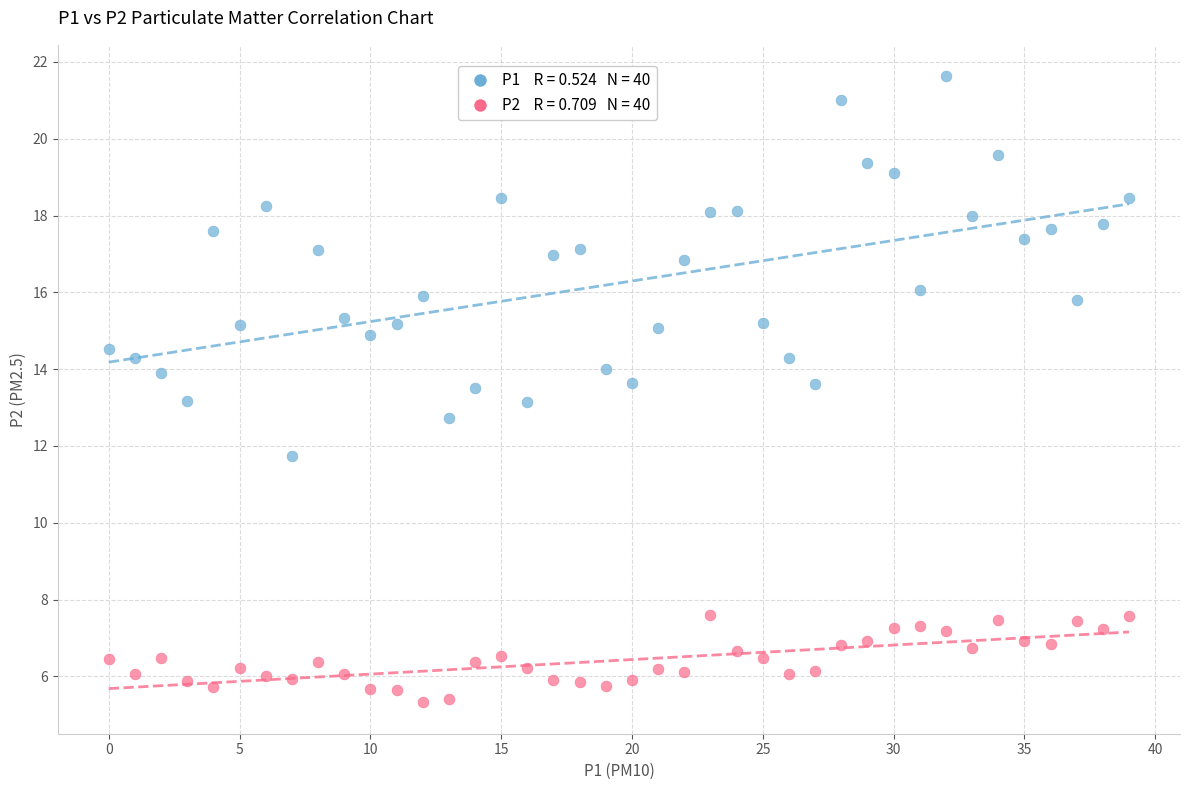

Across all data points, what is the range of Y values (max minus min)?

16.3